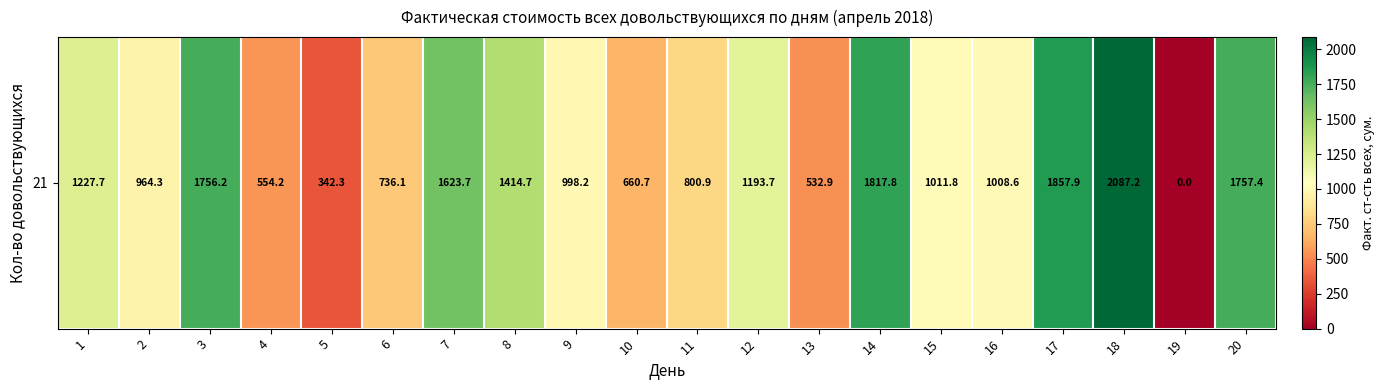

Which label corresponds to the smallest value in the chart?

19